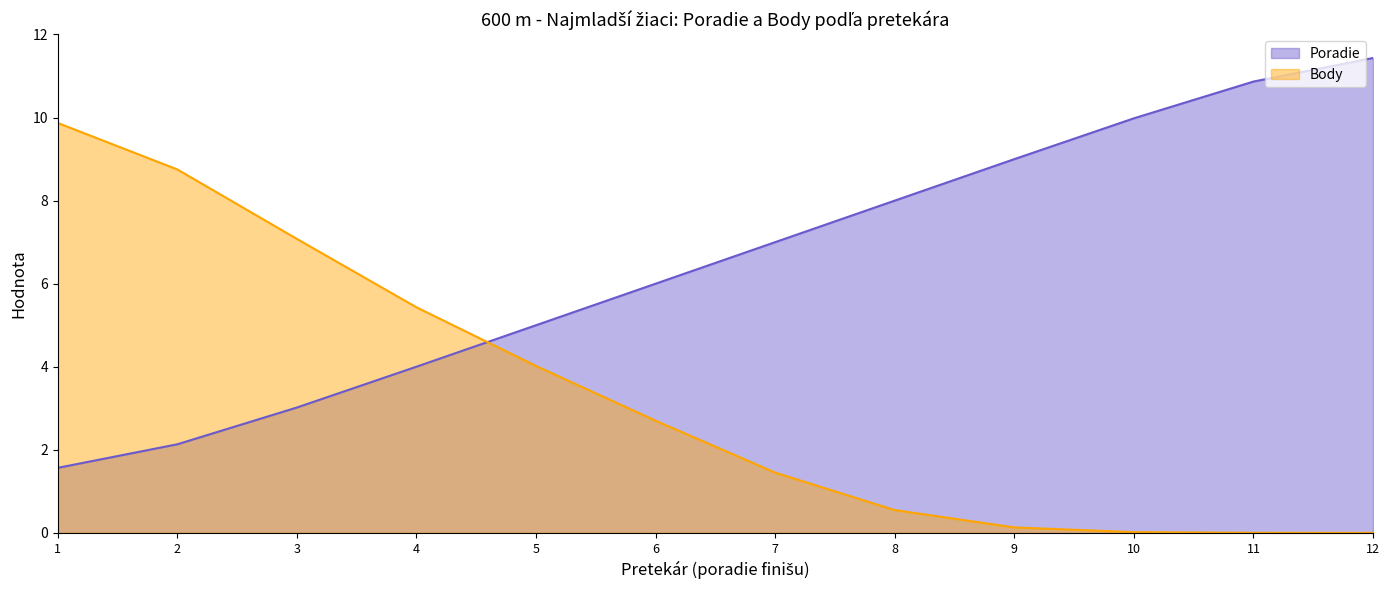

What is the difference between the highest and lowest values at 3?

4.1